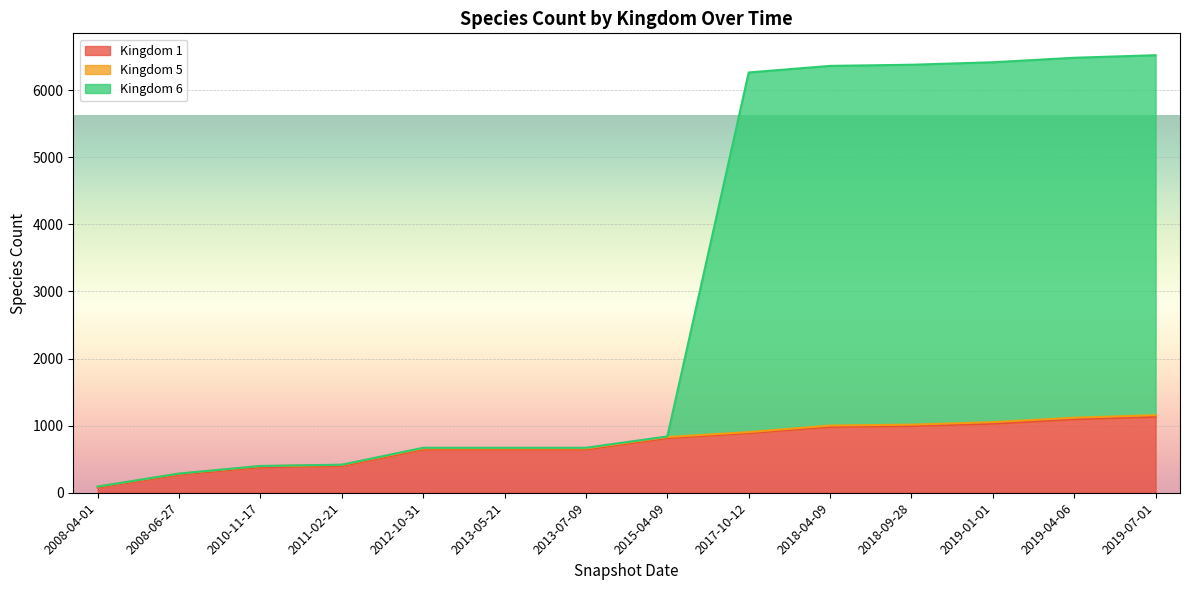

At which label does Kingdom 1 reach its minimum?

2008-04-01